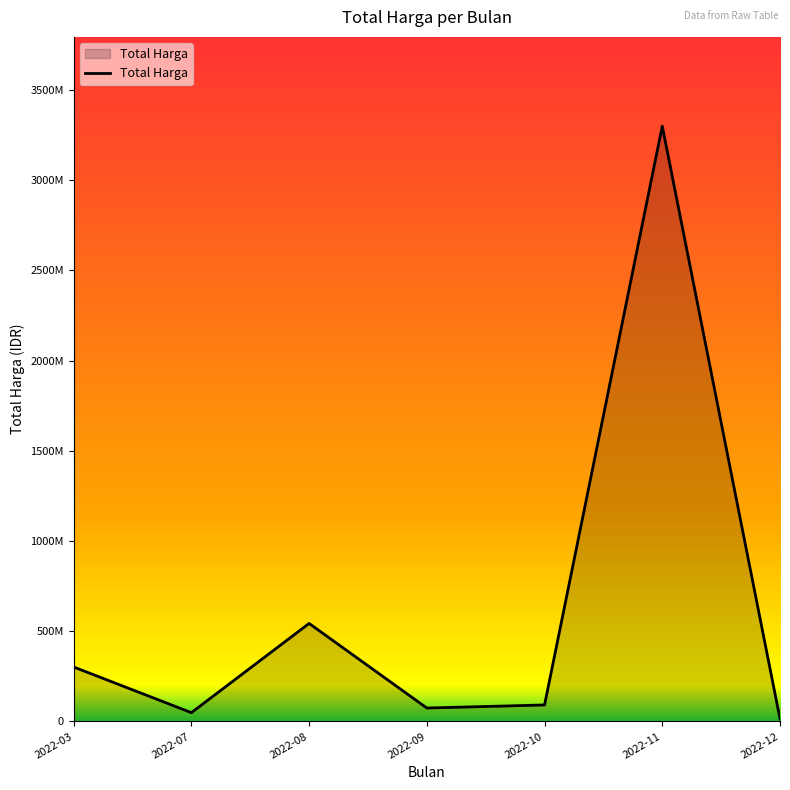

Does the chart display data point markers on the line(s)?

No